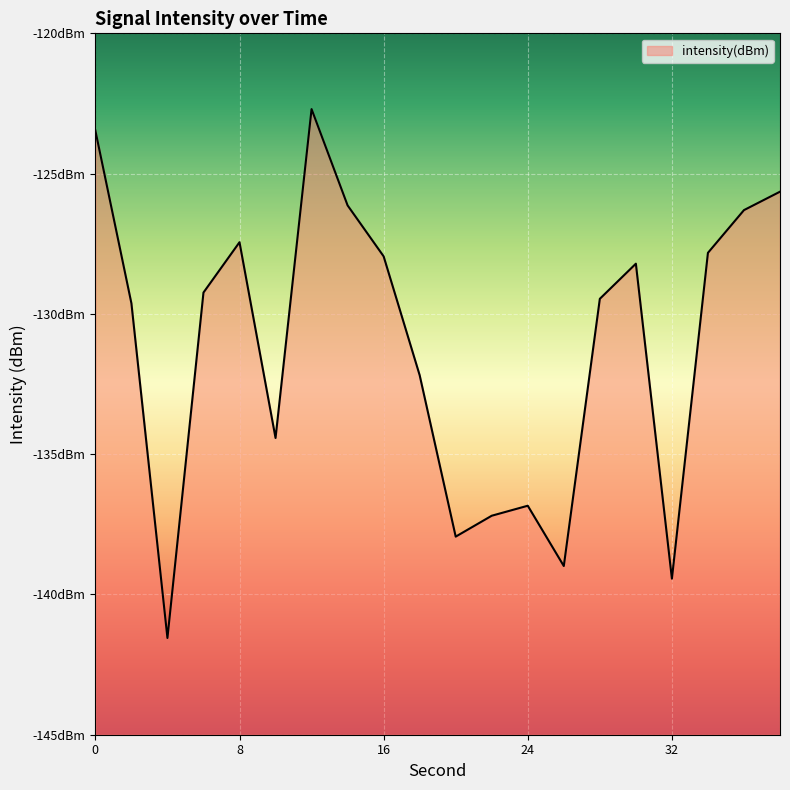

What is the change in value from 22 to 38?

+11.5